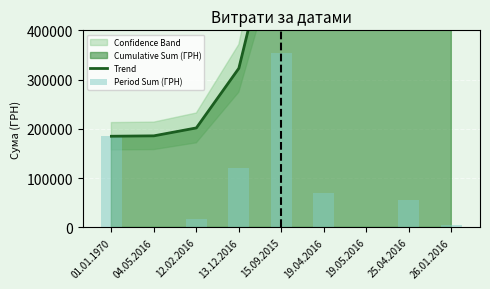

Is the value of Period Sum (ГРН) at 01.01.1970 greater than the value of Trend at 15.09.2015?

No